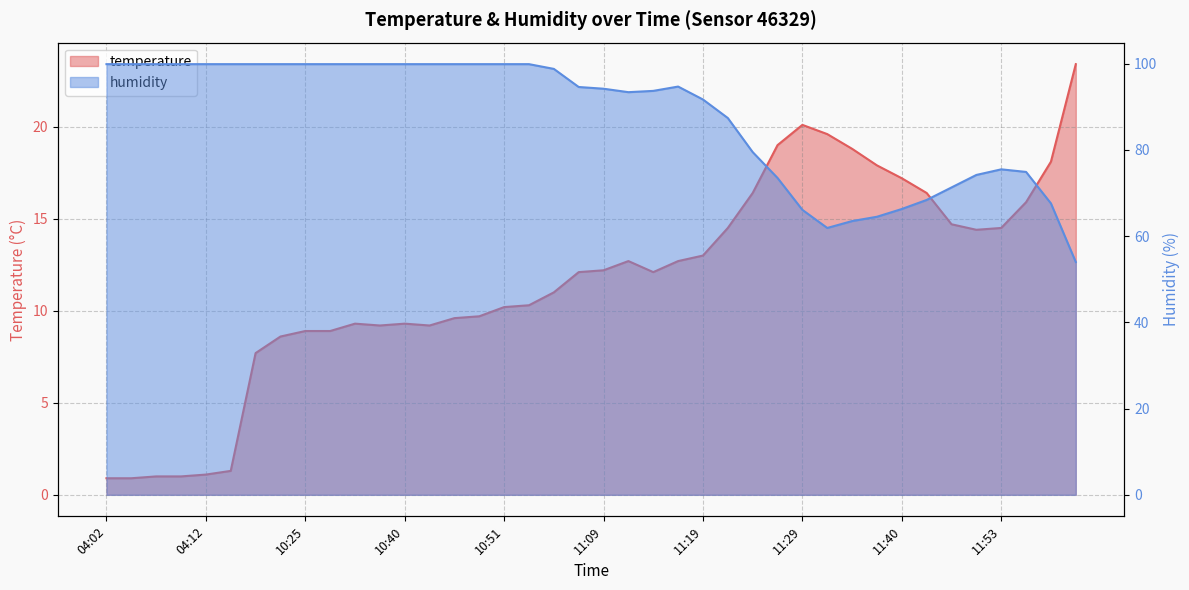

What is the maximum value for temperature?

23.4